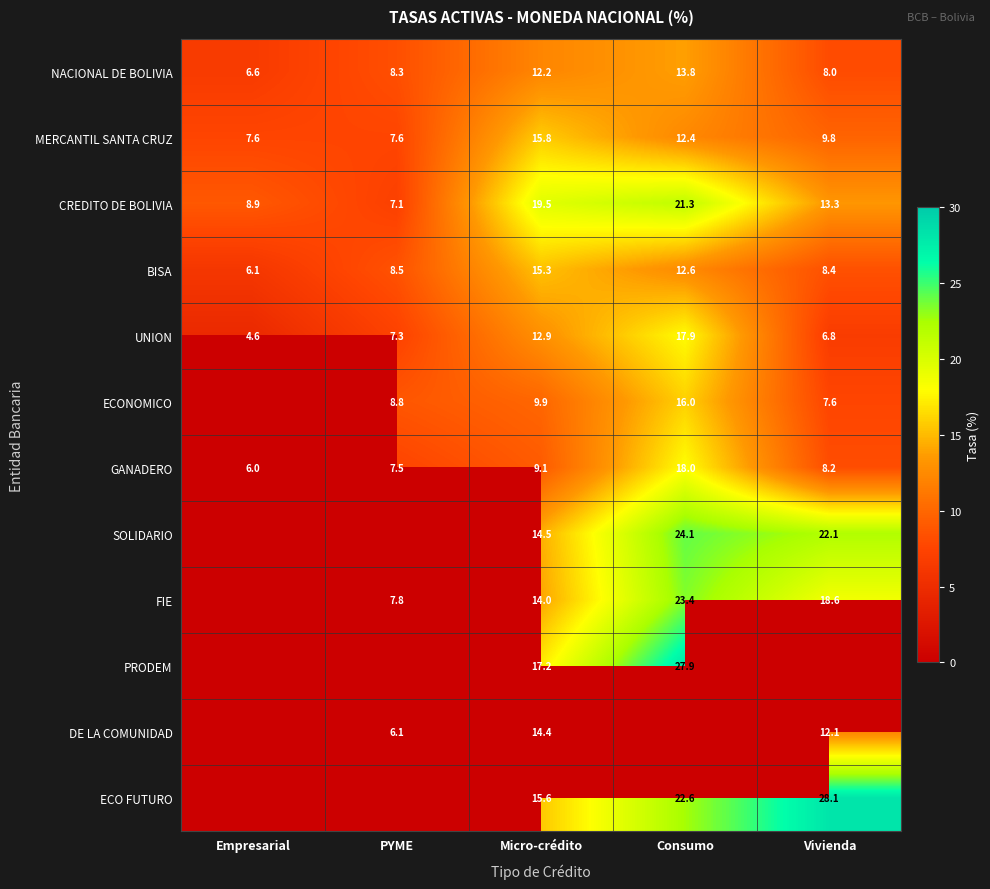

Is the value of DE LA COMUNIDAD at Vivienda greater than the value of ECONOMICO at Vivienda?

Yes